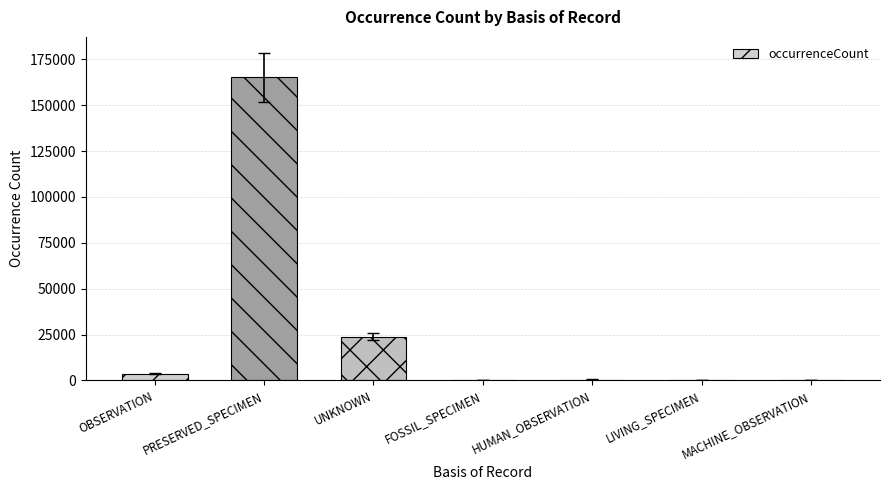

Which label corresponds to the largest value in the chart?

PRESERVED_SPECIMEN